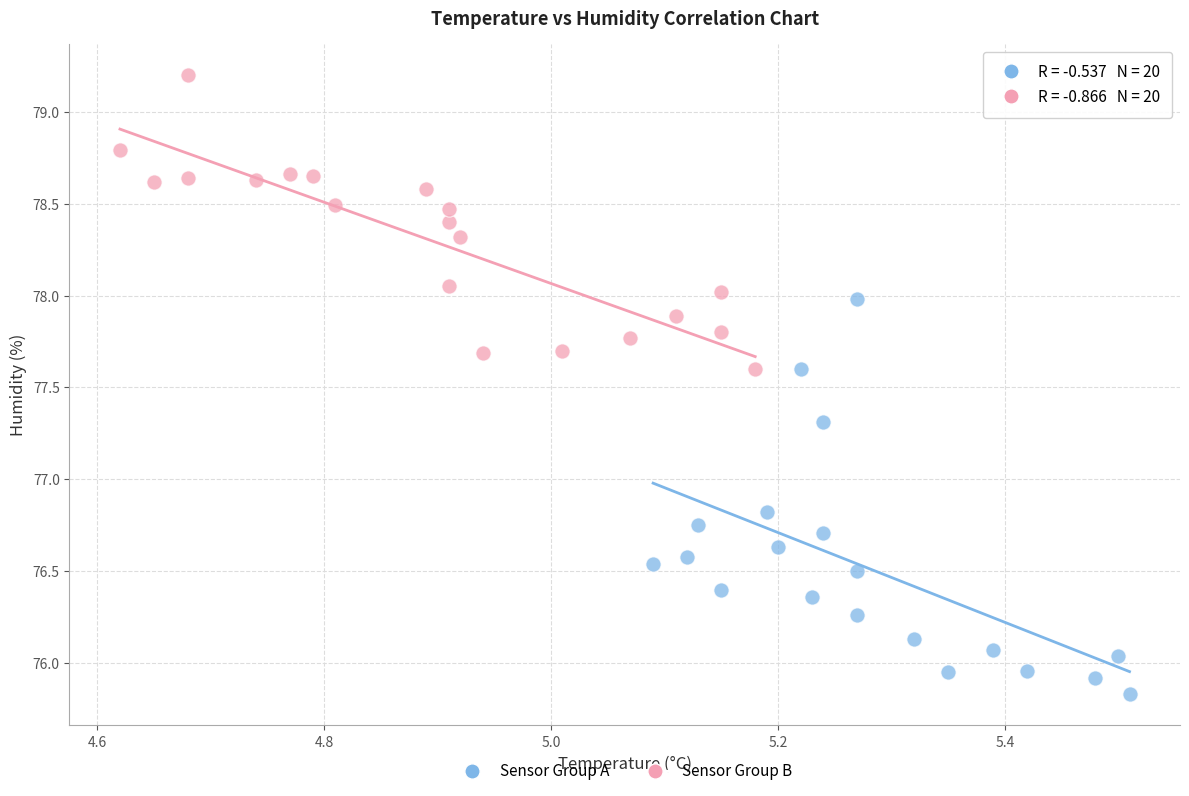

Which series has the widest spread of Y values?

Sensor Group A